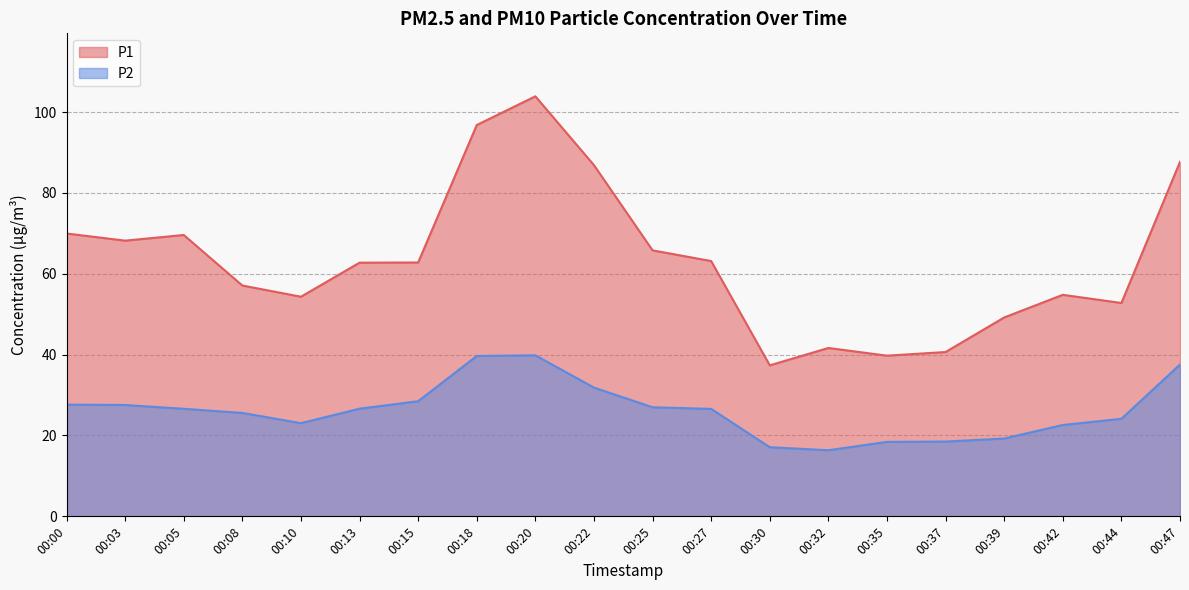

True or false: P1 has a value of 14.1 at 00:00.

False